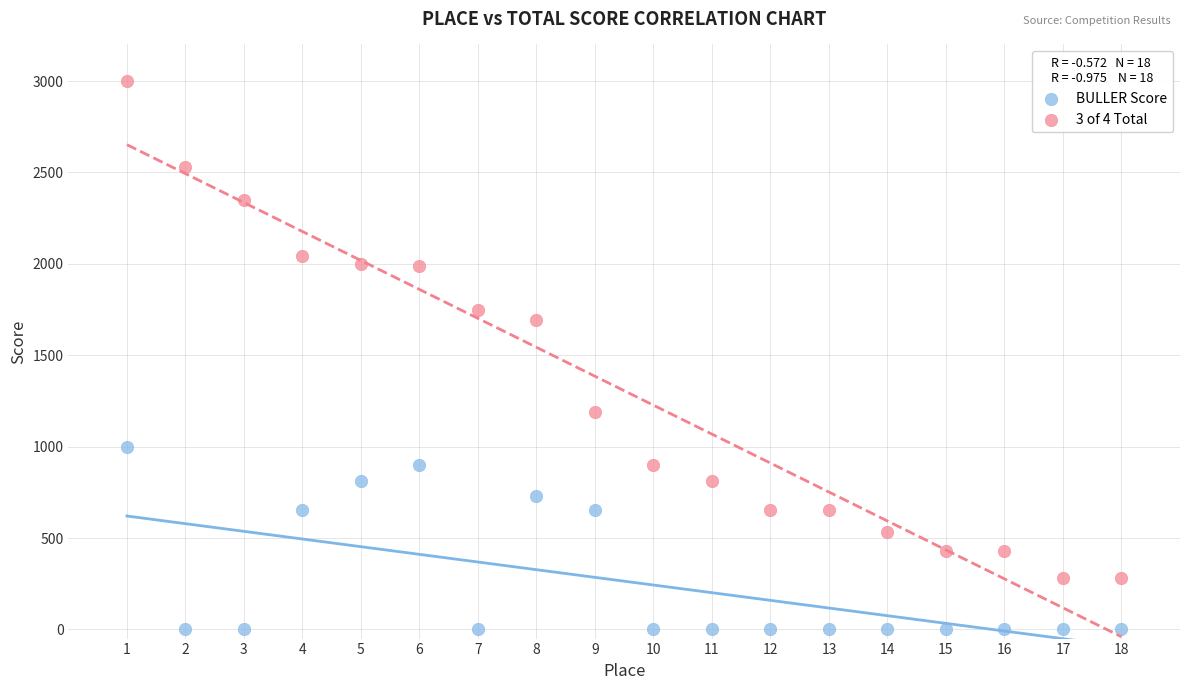

Across all series, what Y value is closest to 1500?

1690